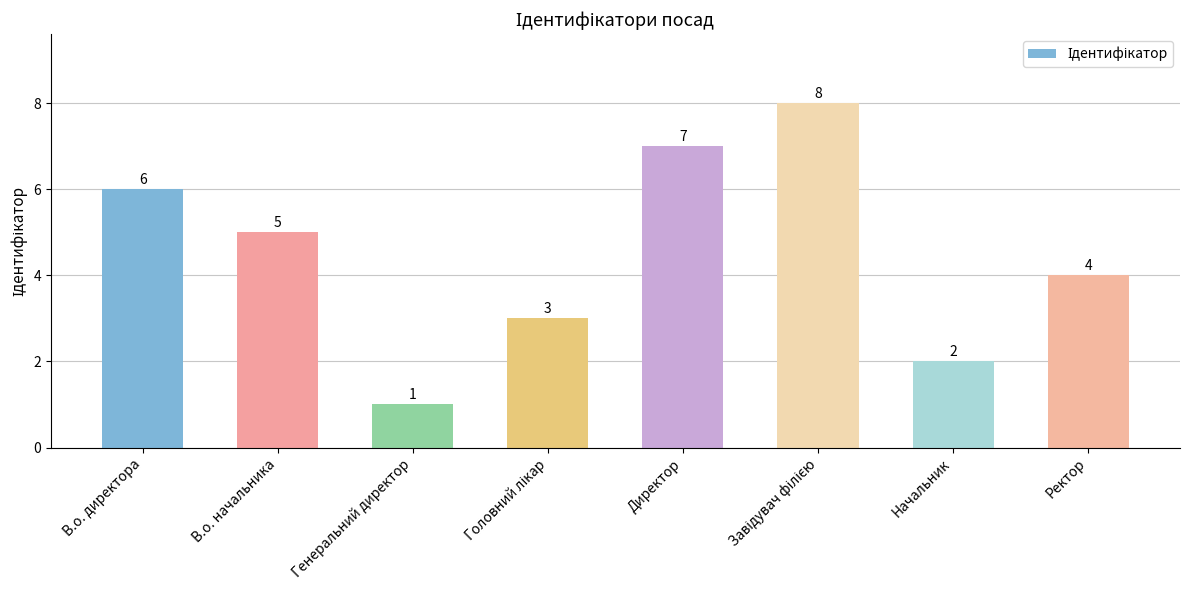

Reading right to left, what are all the values shown in this chart?

4	2	8	7	3	1	5	6